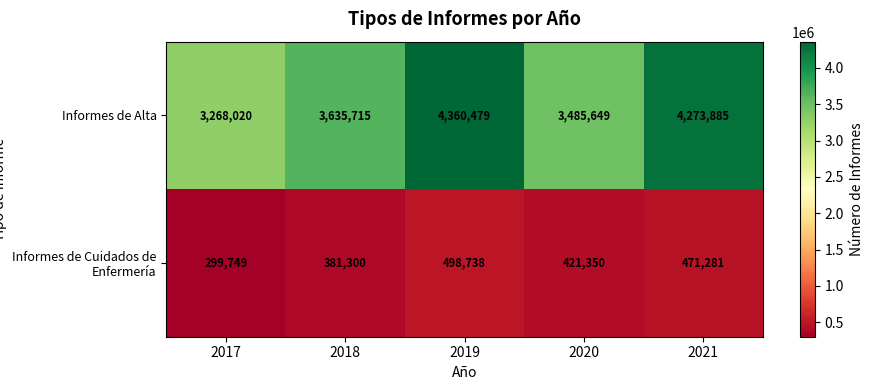

Where is Informes de Alta nearest to the value 3814249?

2018